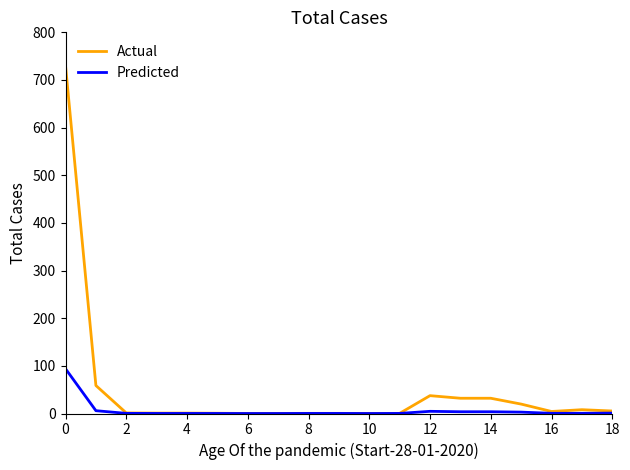

What is the greatest value displayed?

730.0